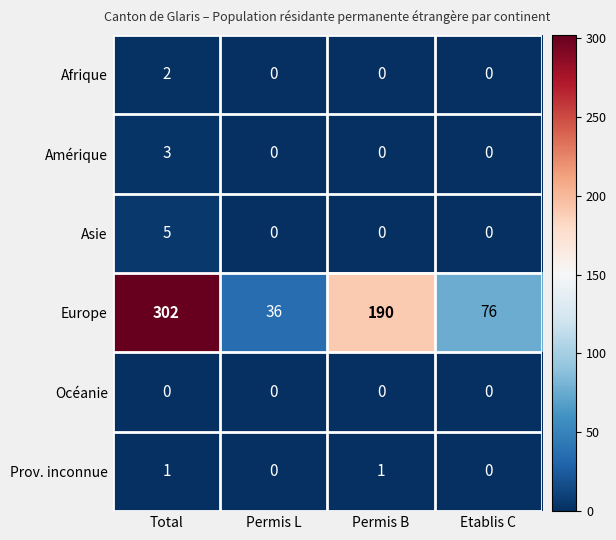

Is it true that Afrique equals 1 at Total?

False